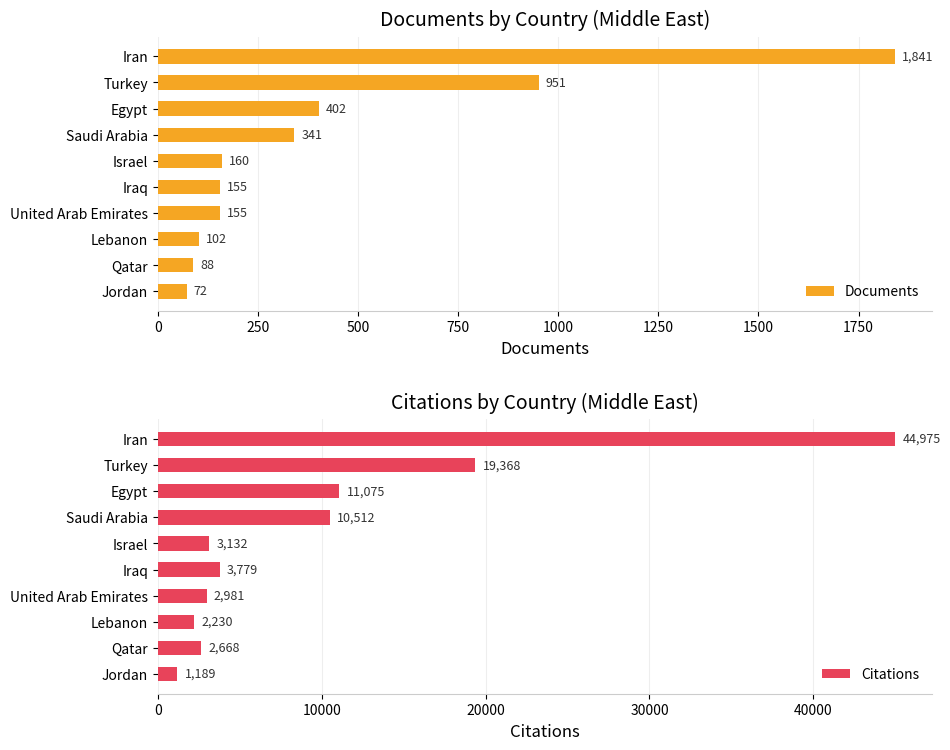

What is the maximum value for Documents?

1841